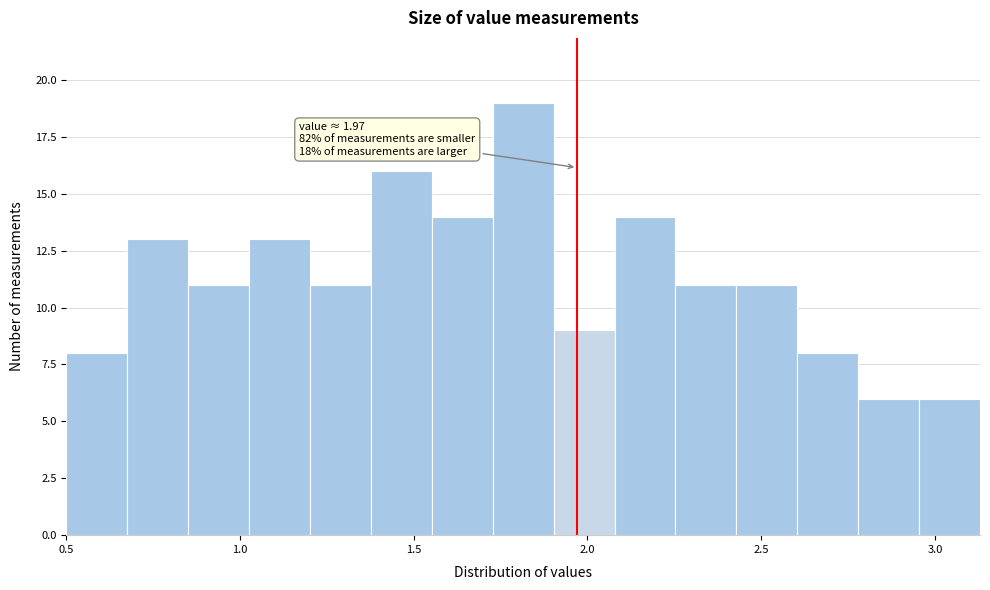

Read against the x-axis, roughly where is the centre of the tallest bar?

1.80